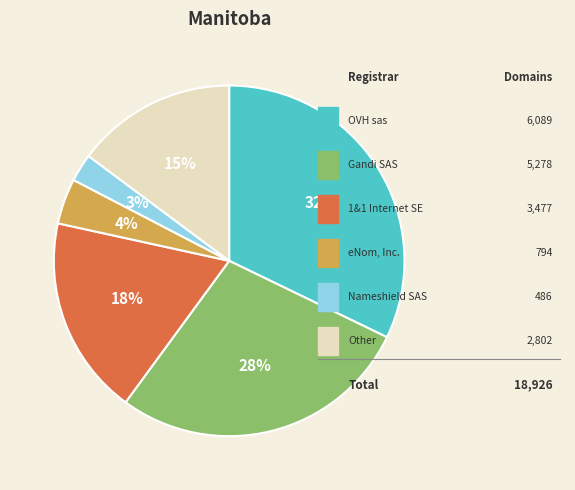

How many slices are in this pie chart?

6